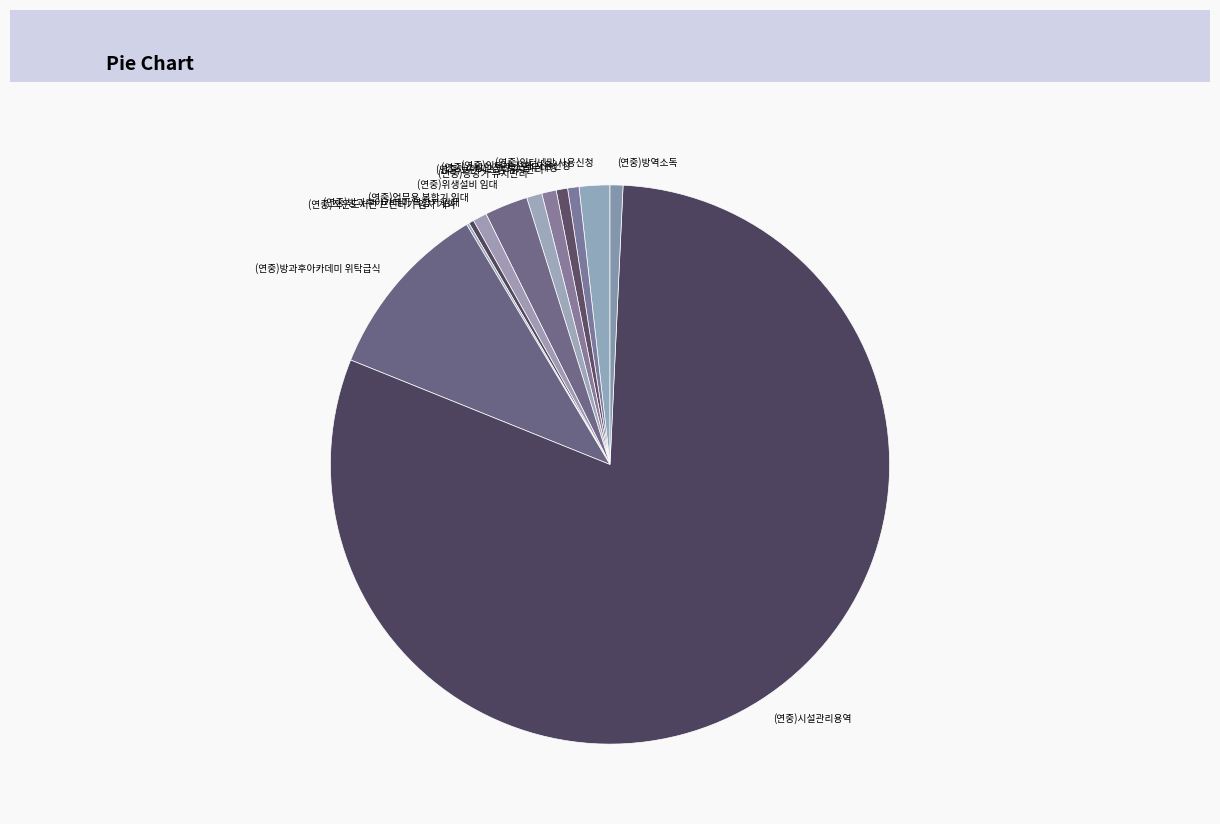

Does (연중)시설관리용역 account for over 50% of the chart?

Yes